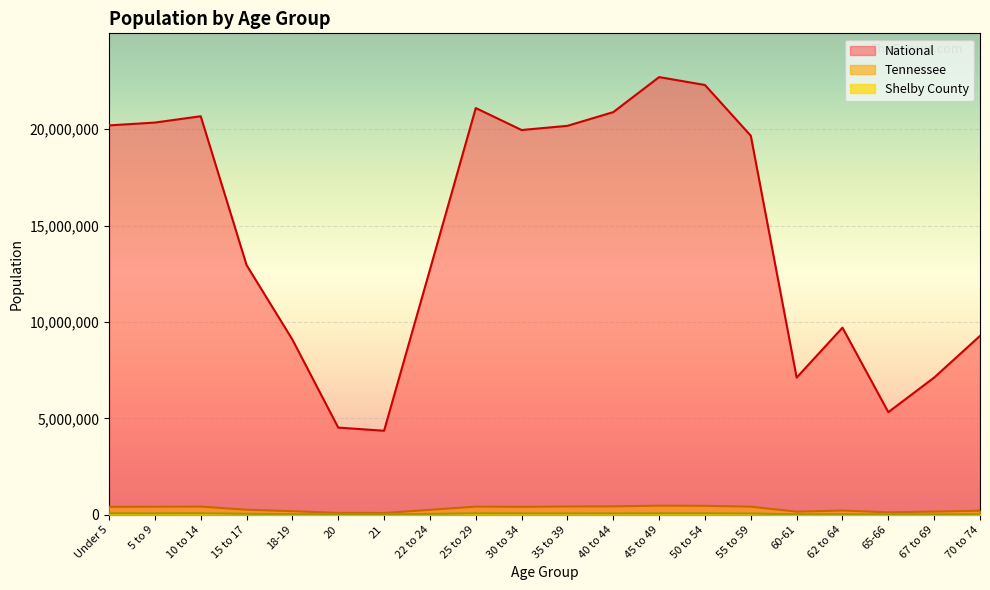

Is it true that Tennessee equals 54284 at 21?

False